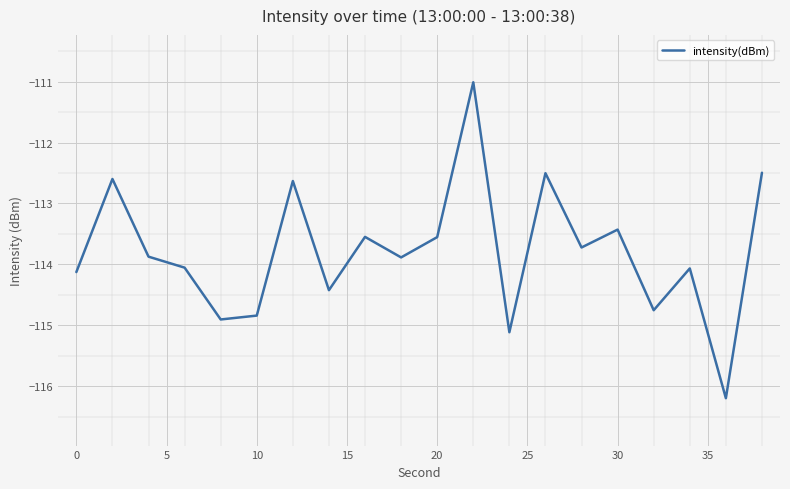

What is the maximum value shown in the chart?

-111.0